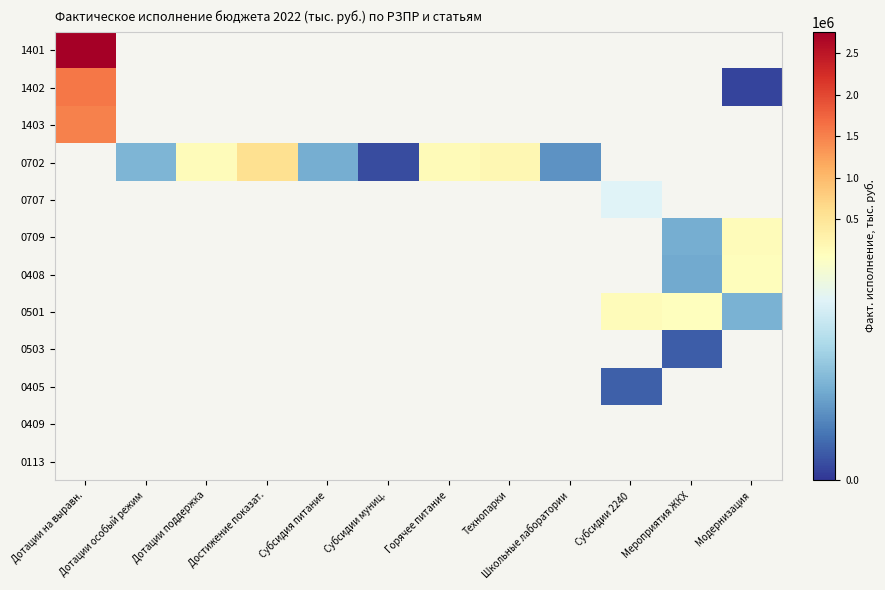

Which series has the widest spread of values?

1402